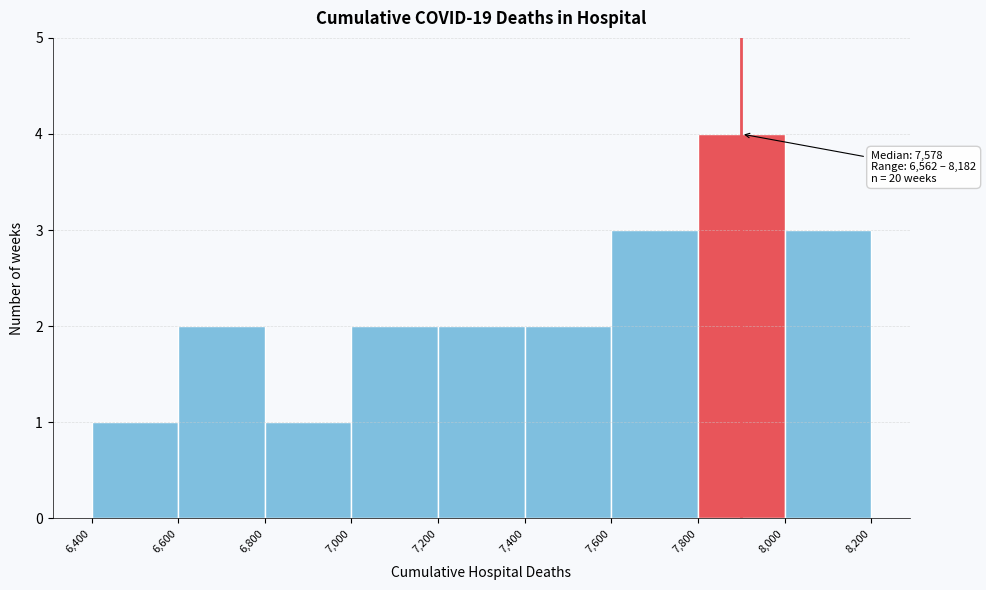

Over which range of the x-axis is the bar tallest?

7,800 to 8,000